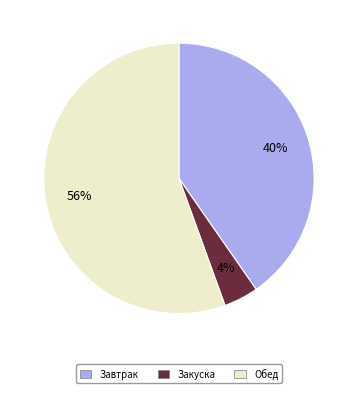

To the nearest percent, what is the average slice percentage?

33%